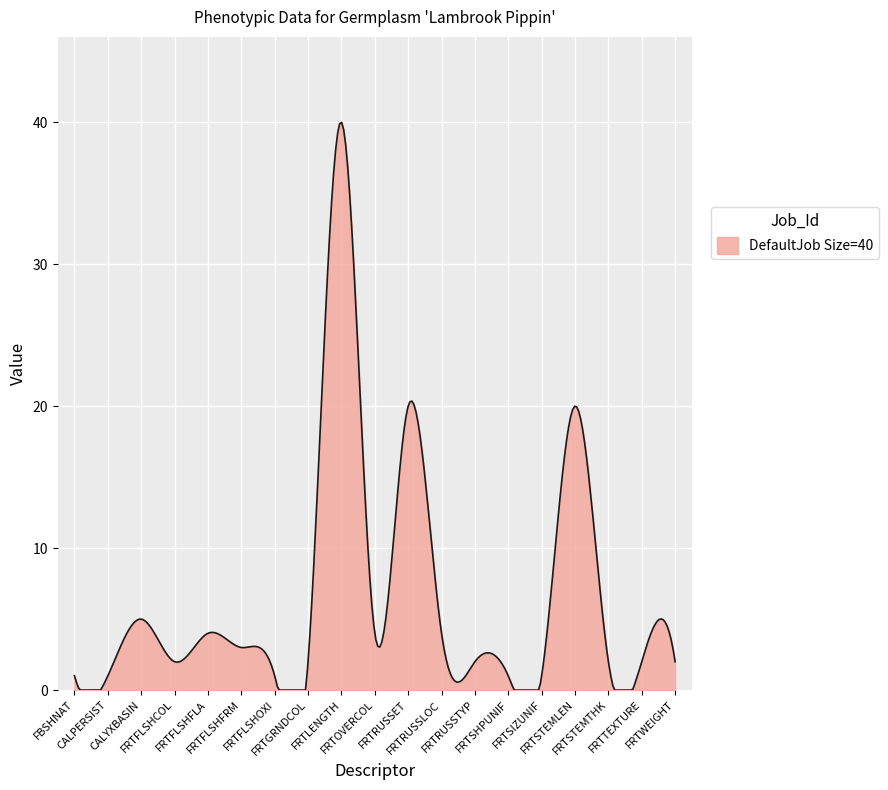

What is the greatest value displayed?

40.0